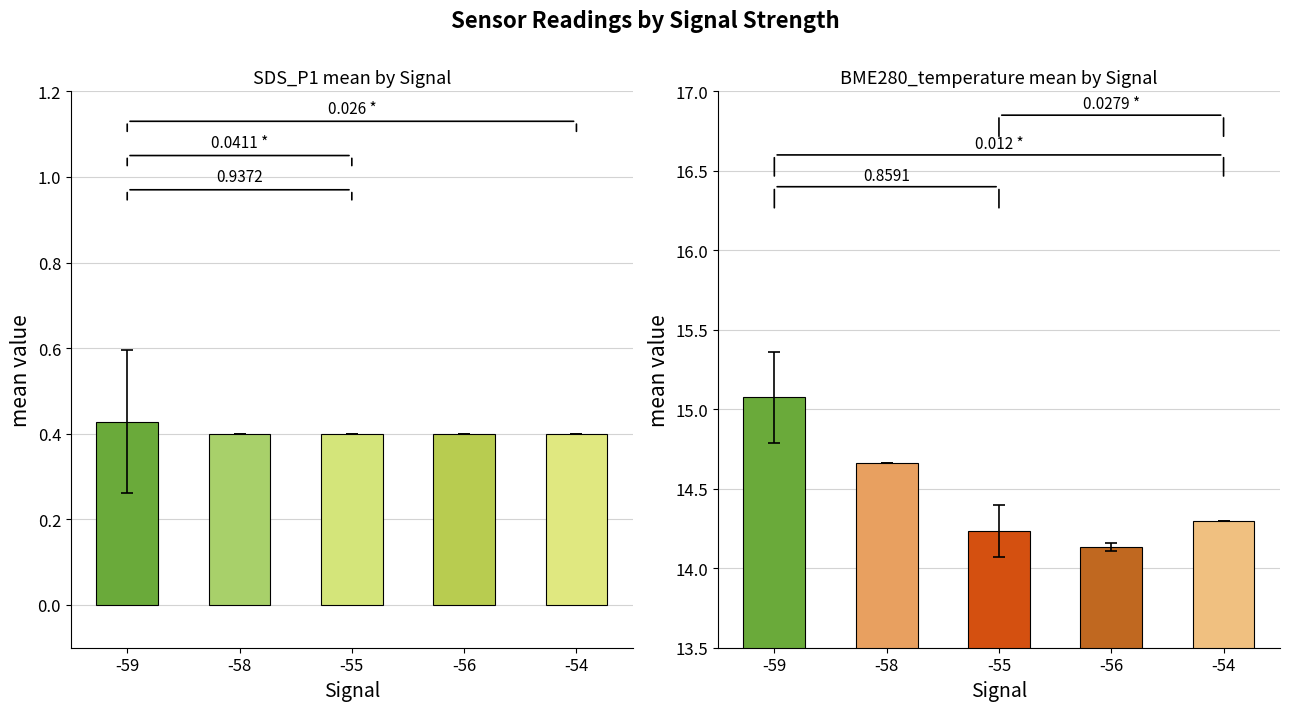

Reading left to right, list all the values displayed in this chart.

SDS_P1: -59=0.4	-58=0.4	-55=0.4	-56=0.4	-54=0.4
BME280_temperature: -59=15.1	-58=14.7	-55=14.2	-56=14.1	-54=14.3